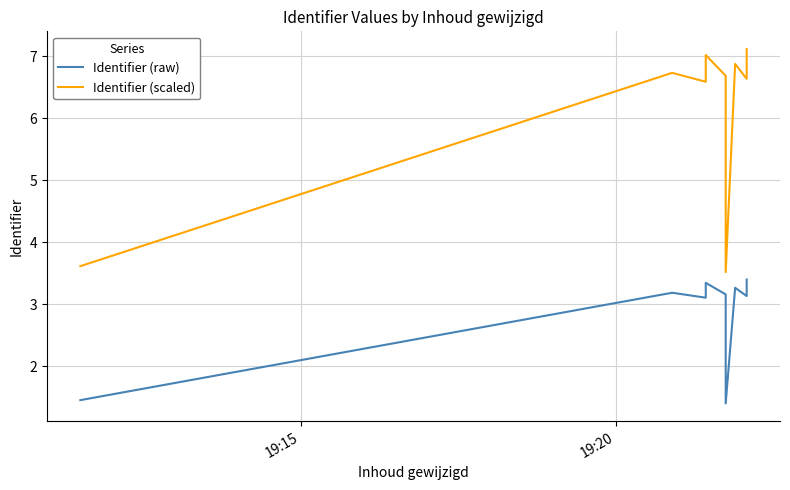

How many data points in Identifier (raw) are above 3?

7